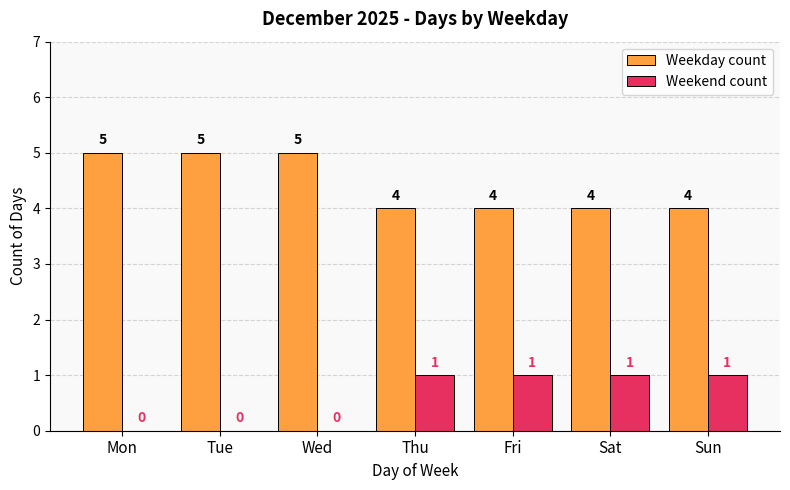

Is it true that Weekend count equals -1 at Tue?

False